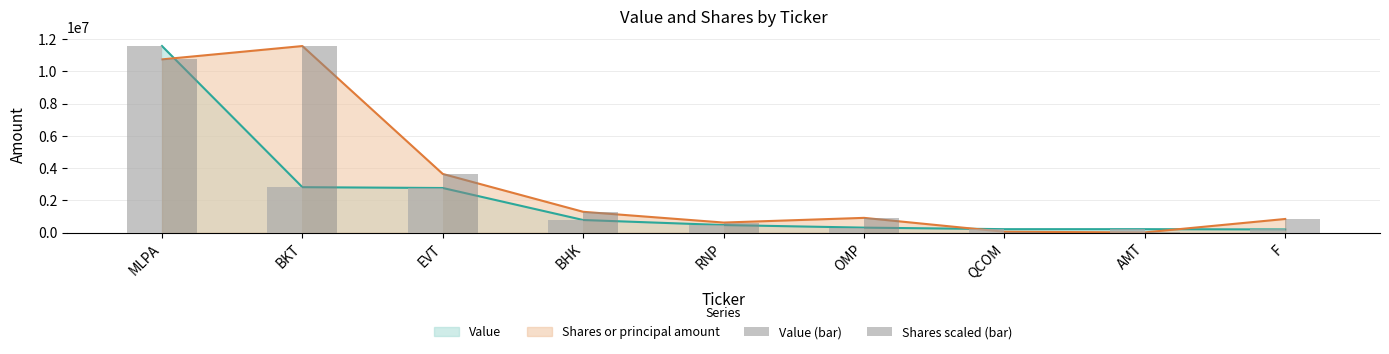

What is the spread (max minus min) of values at F?

648315.3